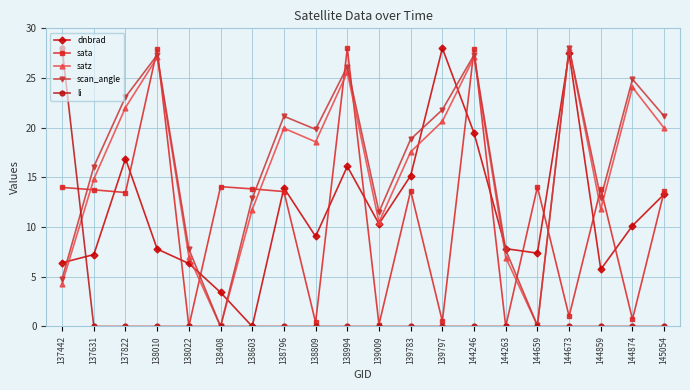

At which label does scan_angle reach its peak?

144673